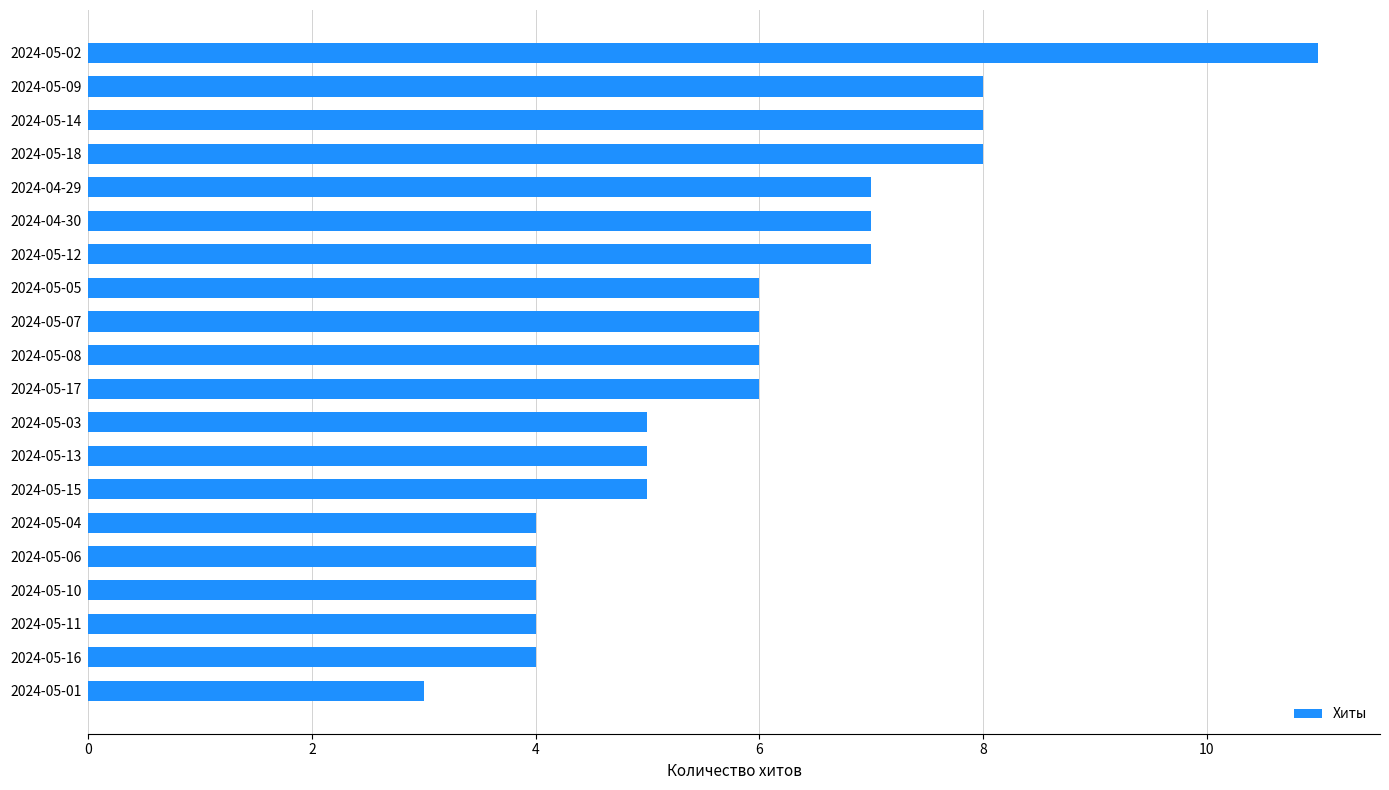

How many values are between 4 and 7?

15